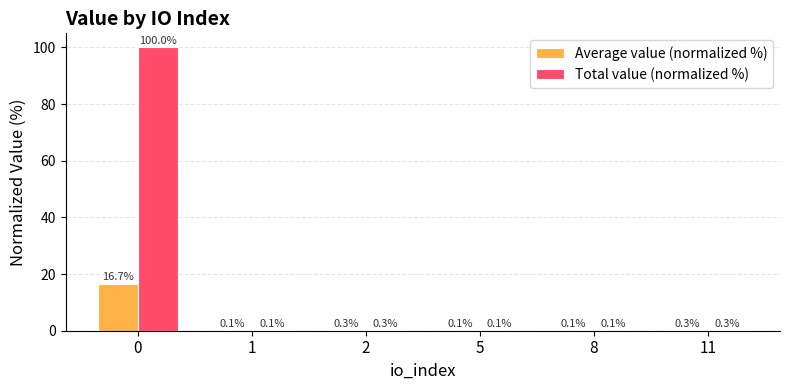

The Total value (normalized %) series shows 0.1 at 5. True or false?

True